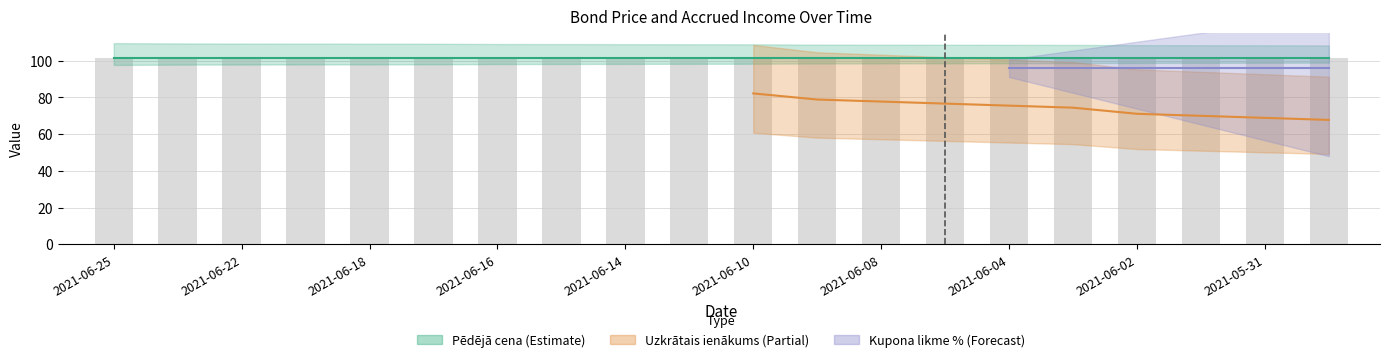

At how many categories does at least one series exceed 66?

20